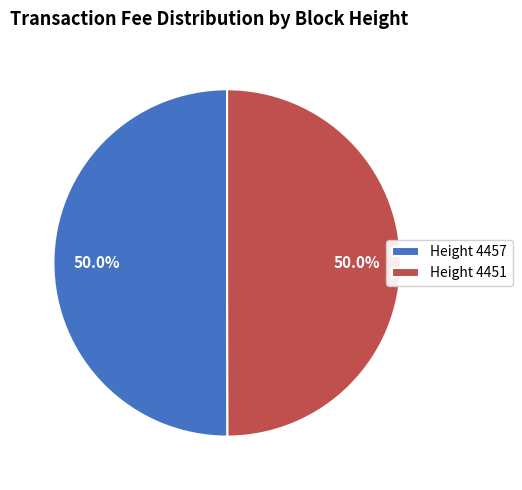

Combined, do Height 4451 and Height 4457 account for over 50%?

Yes